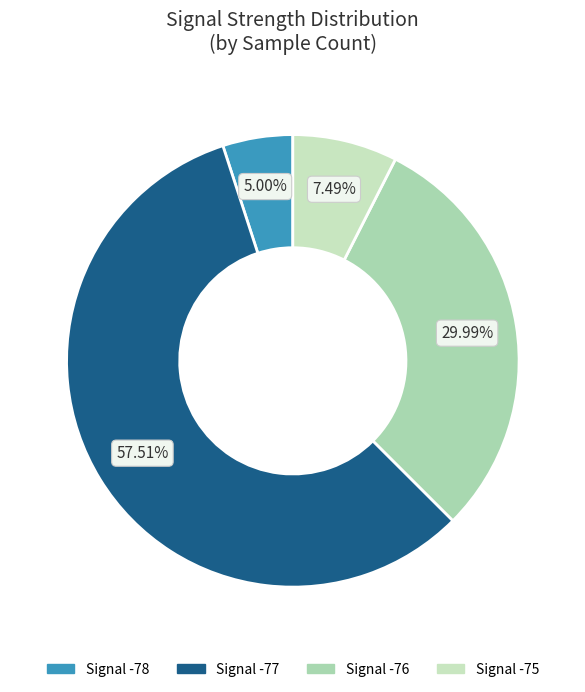

Rank the categories by value from lowest to highest.

Signal -78, Signal -75, Signal -76, Signal -77